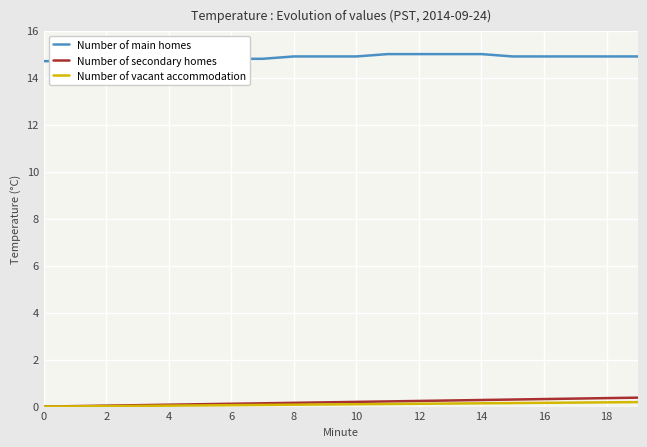

True or false: Number of vacant accommodation has a value of 0.0 at 0.

True